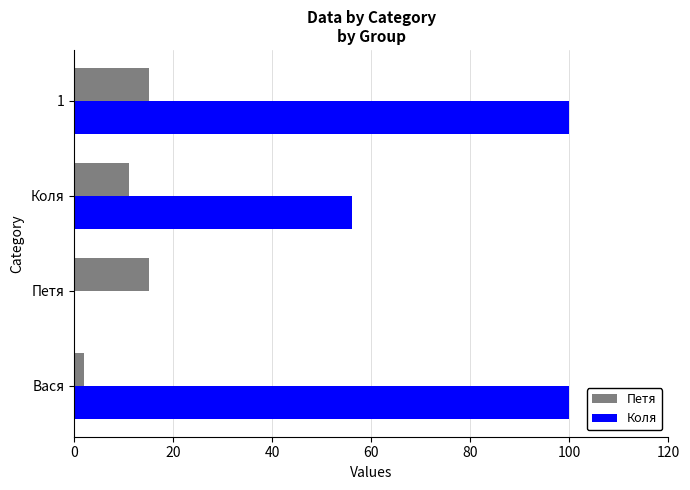

What are all the series names shown in the legend?

Петя, Коля